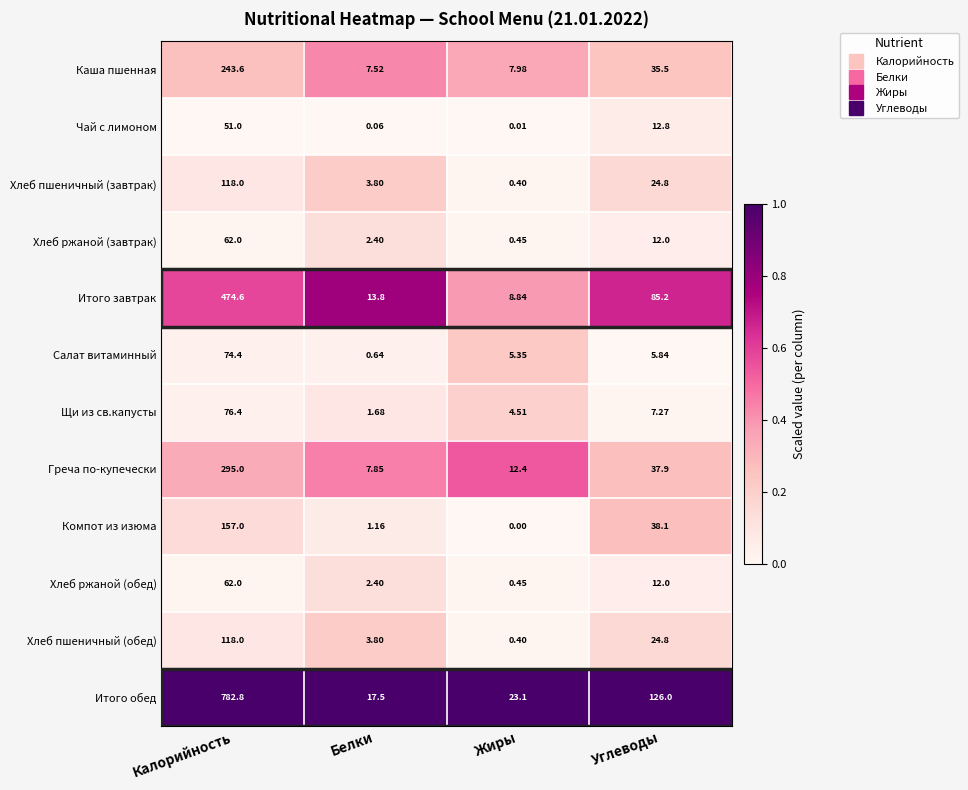

Rank the categories by Хлеб пшеничный (обед) value from highest to lowest.

Калорийность, Углеводы, Белки, Жиры